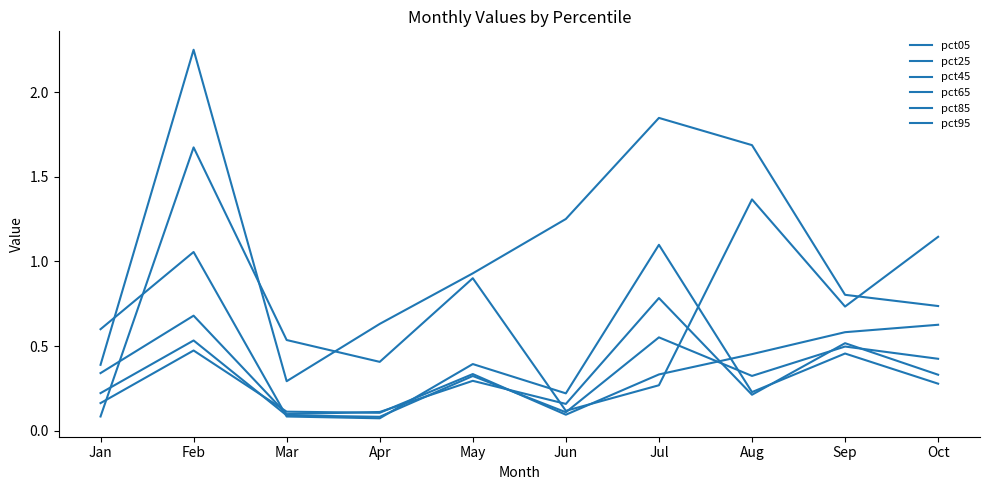

Between Sep and Aug, which is larger?

Aug